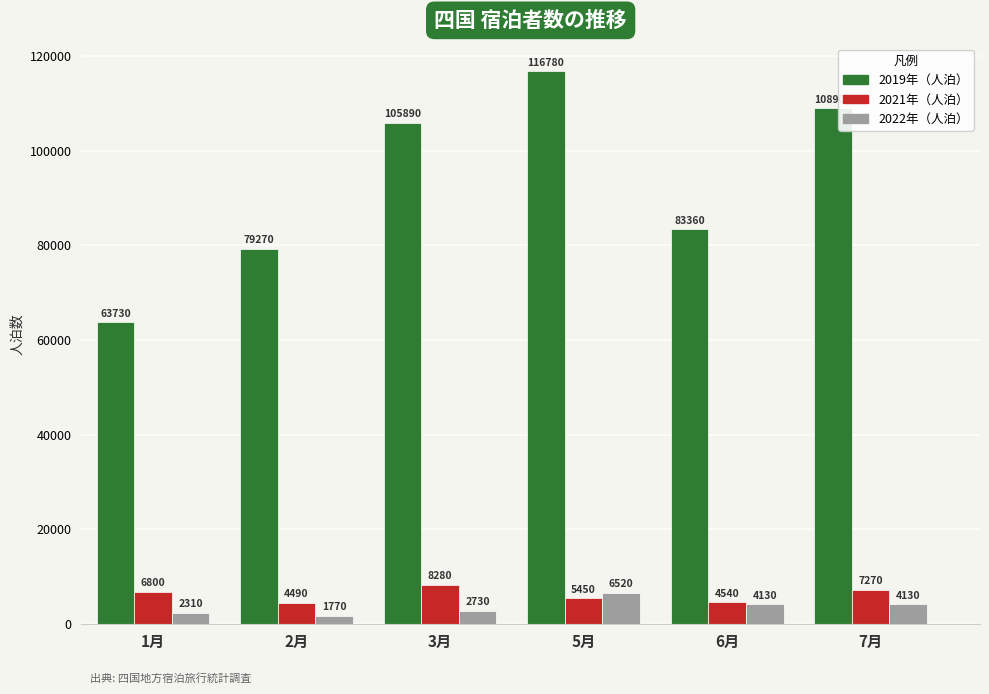

What is the difference between the 2019年（人泊） values at 1月 and 7月?

45170